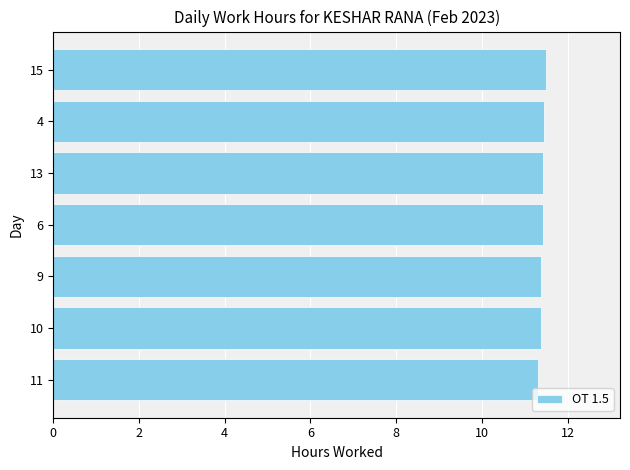

What is the average value?

11.4